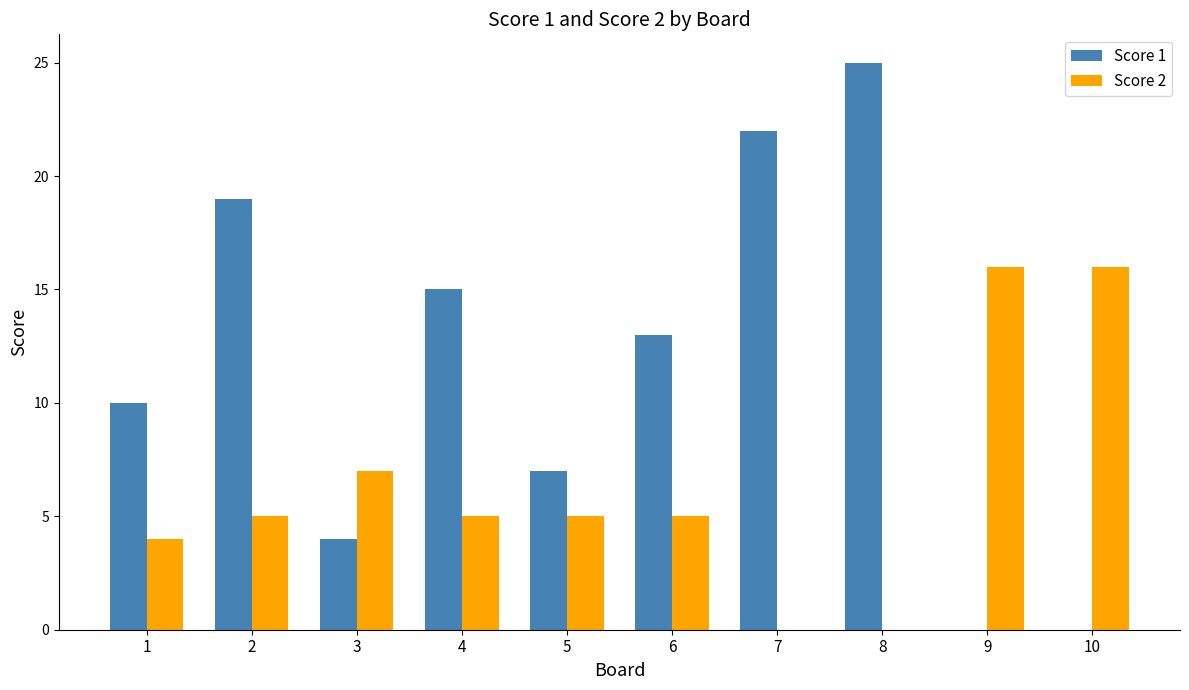

How many data points does each series have?

10